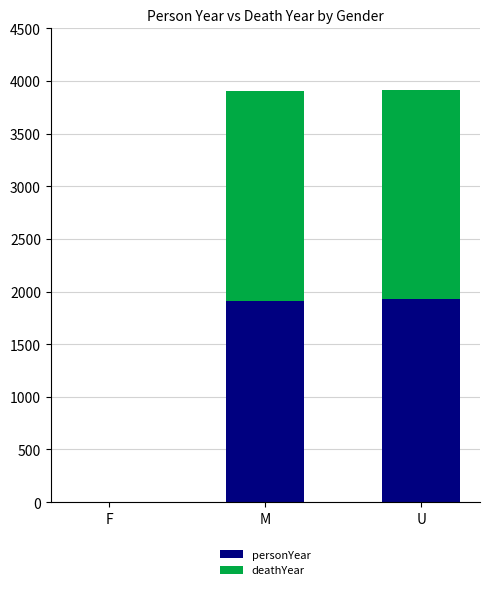

What is the sum of all personYear values?

3846